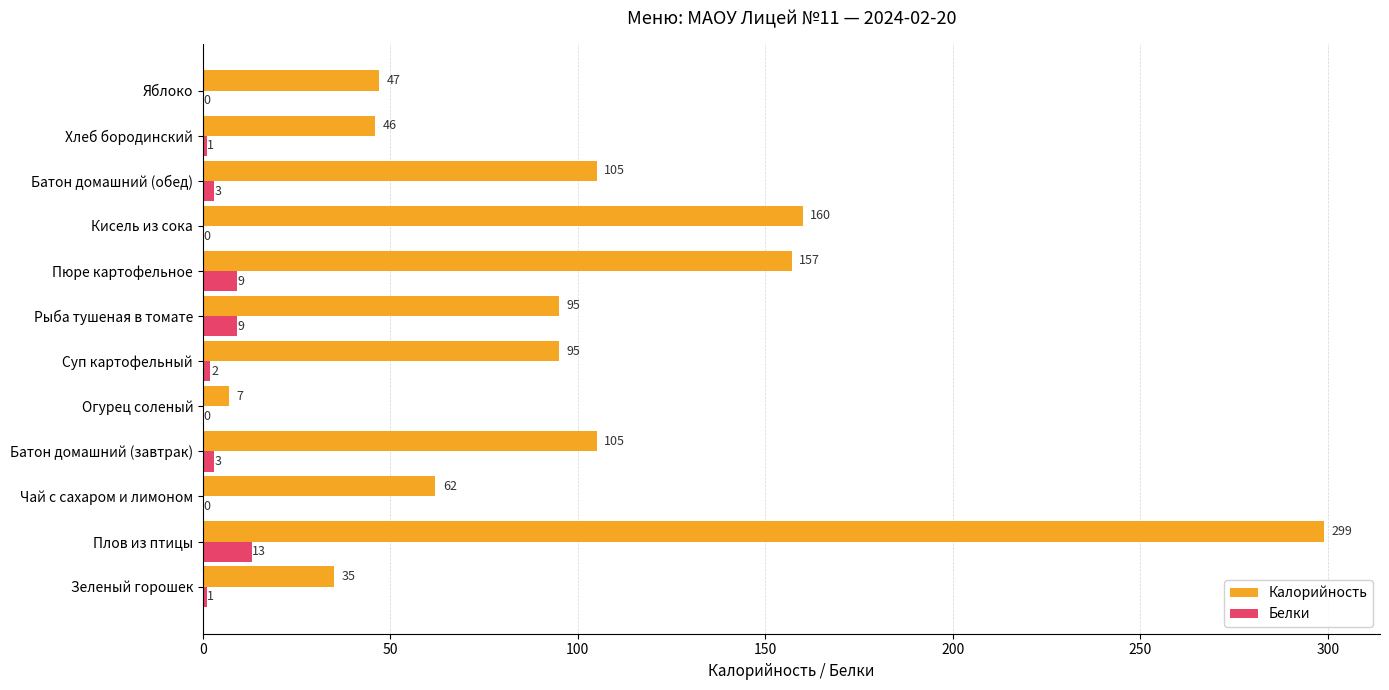

What is the approximate value of Калорийность at Рыба тушеная в томате, to the nearest 50?

100